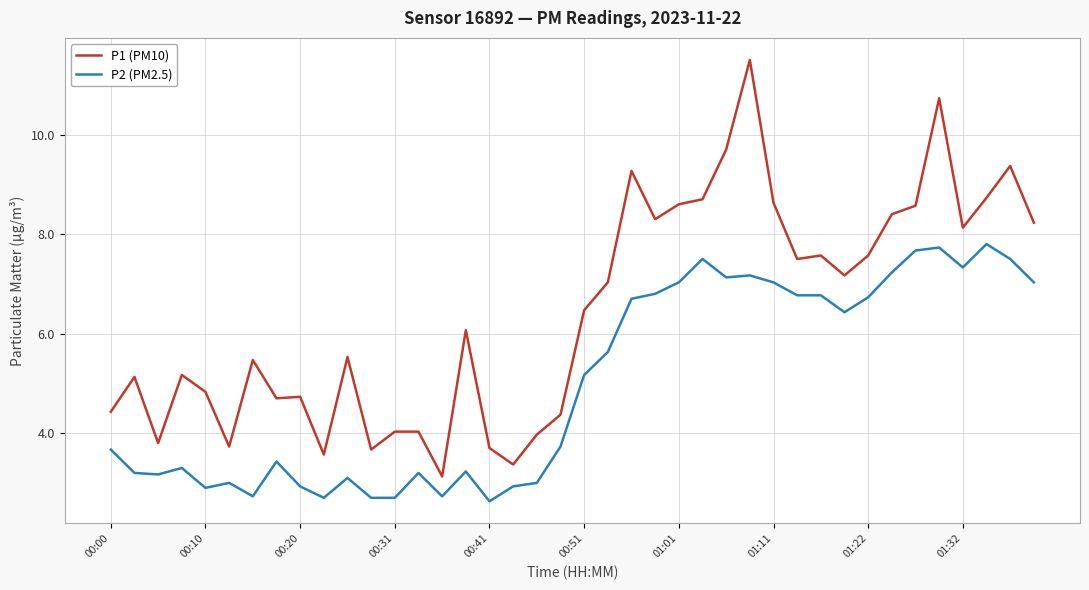

Reading right to left, what are all the values shown in this chart?

P1 (PM10): 8.2	9.4	8.7	8.1	10.7	8.6	8.4	7.6	7.2	7.6	7.5	8.6	11.5	9.7	8.7	8.6	8.3	9.3	7.0	6.5	4.4	4.0	3.4	3.7	6.1	3.1	4.0	4.0	3.7	5.5	3.6	4.7	4.7	5.5	3.7	4.8	5.2	3.8	5.1	4.4
P2 (PM2.5): 7.0	7.5	7.8	7.3	7.7	7.7	7.2	6.7	6.4	6.8	6.8	7.0	7.2	7.1	7.5	7.0	6.8	6.7	5.6	5.2	3.7	3.0	2.9	2.6	3.2	2.7	3.2	2.7	2.7	3.1	2.7	2.9	3.4	2.7	3.0	2.9	3.3	3.2	3.2	3.7